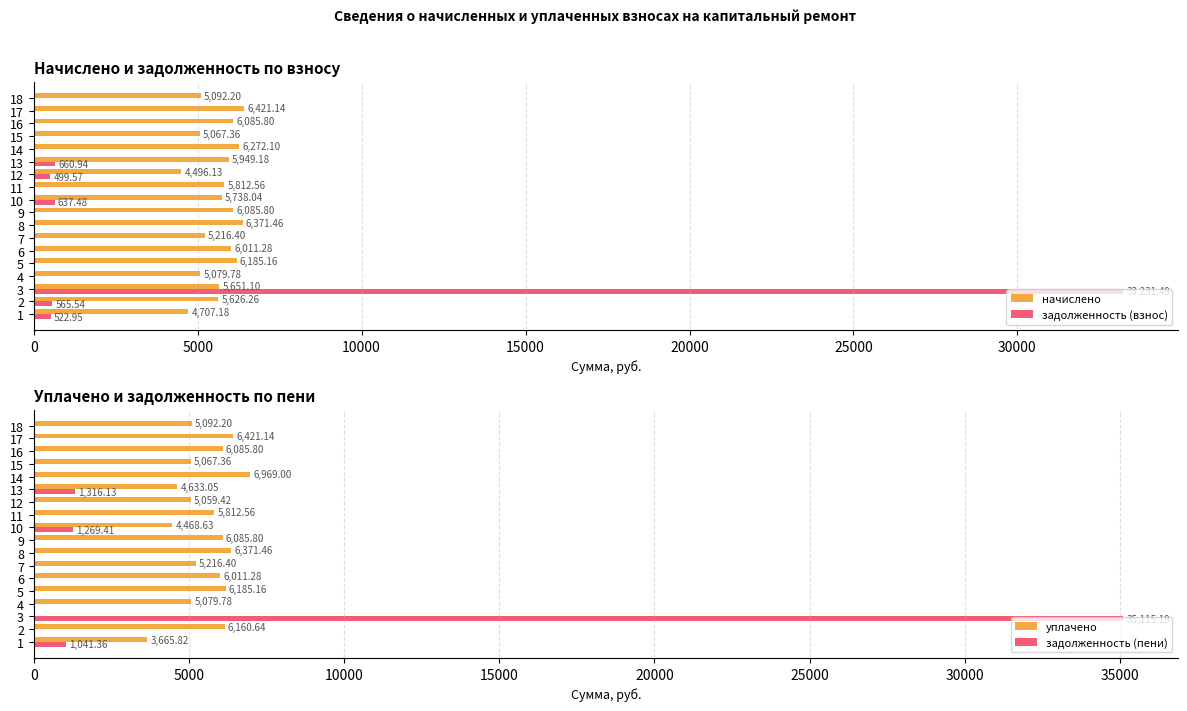

At which label does задолженность (пени) reach its peak?

3